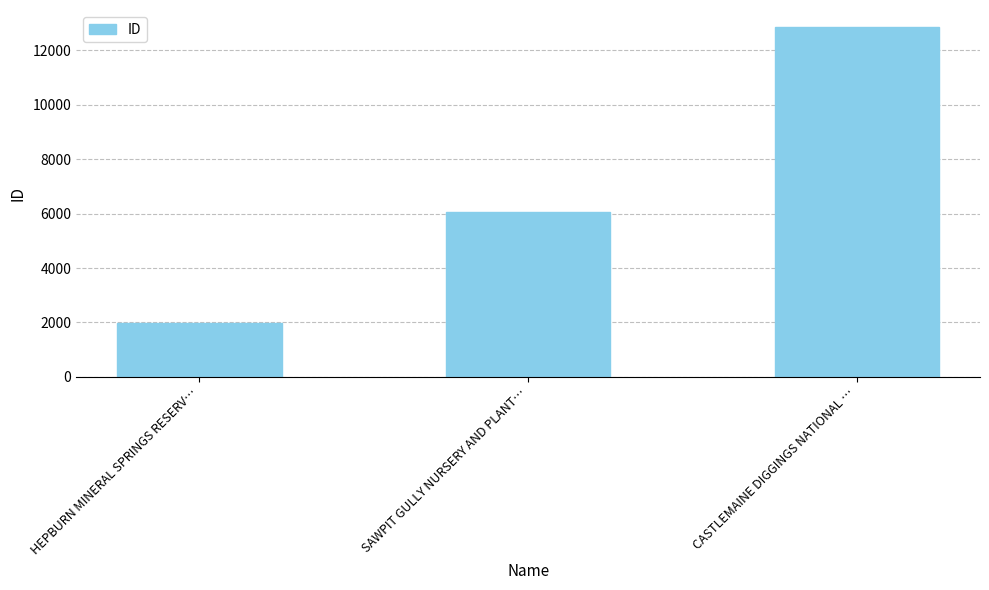

Reading left to right, what are all the values shown in this chart?

1993	6069	12834